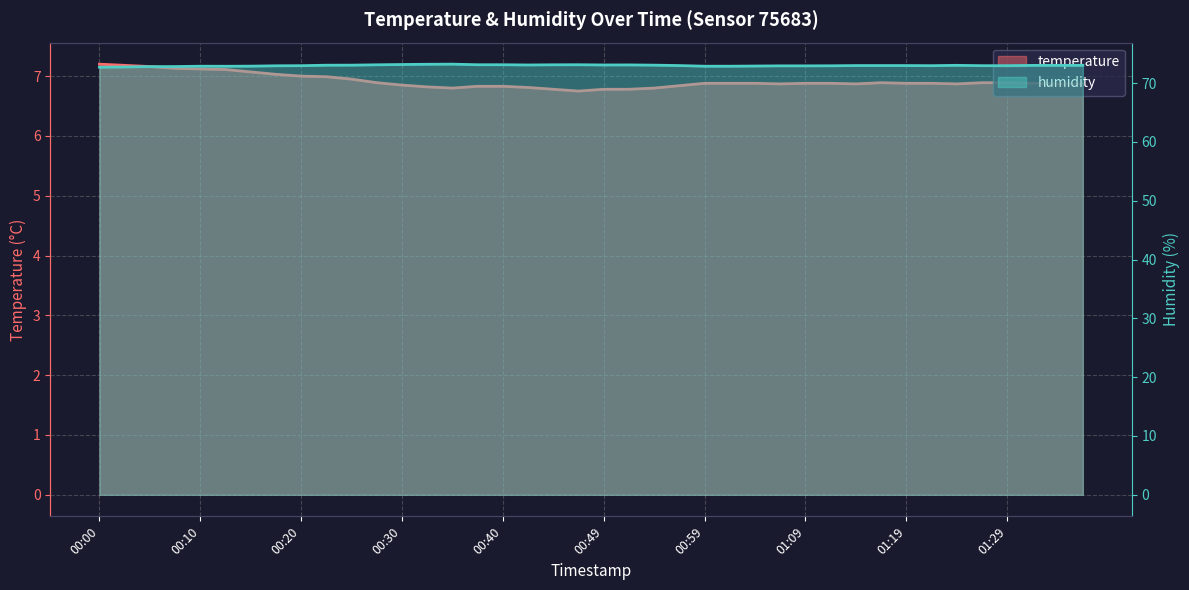

Reading right to left, transcribe all the data shown in this chart.

temperature: 01:36=6.9	01:33=6.9	01:31=6.9	01:29=6.9	01:26=6.9	01:24=6.9	01:21=6.9	01:19=6.9	01:16=6.9	01:14=6.9	01:12=6.9	01:09=6.9	01:07=6.9	01:04=6.9	01:02=6.9	00:59=6.9	00:57=6.8	00:54=6.8	00:52=6.8	00:49=6.8	00:47=6.8	00:45=6.8	00:42=6.8	00:40=6.8	00:37=6.8	00:35=6.8	00:32=6.8	00:30=6.8	00:27=6.9	00:25=7.0	00:22=7.0	00:20=7.0	00:17=7.0	00:15=7.1	00:12=7.1	00:10=7.1	00:07=7.1	00:05=7.2	00:03=7.2	00:00=7.2
humidity: 01:36=73.0	01:33=73.0	01:31=73.0	01:29=73.0	01:26=73.0	01:24=73.0	01:21=73.0	01:19=73.0	01:16=73.0	01:14=73.0	01:12=72.9	01:09=72.9	01:07=72.9	01:04=72.9	01:02=72.9	00:59=72.9	00:57=73.0	00:54=73.0	00:52=73.1	00:49=73.1	00:47=73.1	00:45=73.1	00:42=73.1	00:40=73.1	00:37=73.1	00:35=73.2	00:32=73.2	00:30=73.2	00:27=73.1	00:25=73.0	00:22=73.0	00:20=73.0	00:17=72.9	00:15=72.9	00:12=72.9	00:10=72.9	00:07=72.8	00:05=72.8	00:03=72.7	00:00=72.7